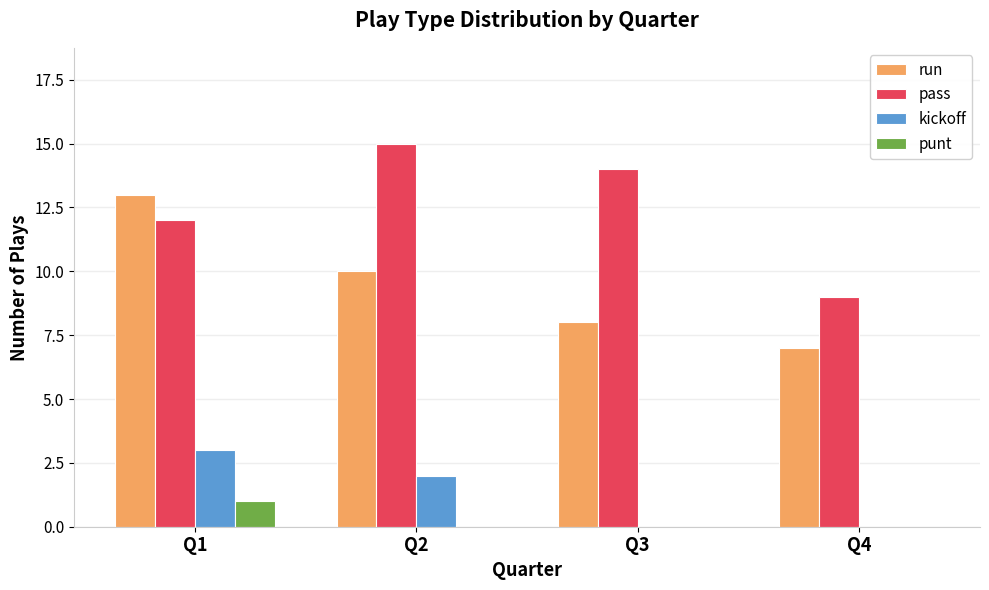

At which label does pass reach its peak?

Q2